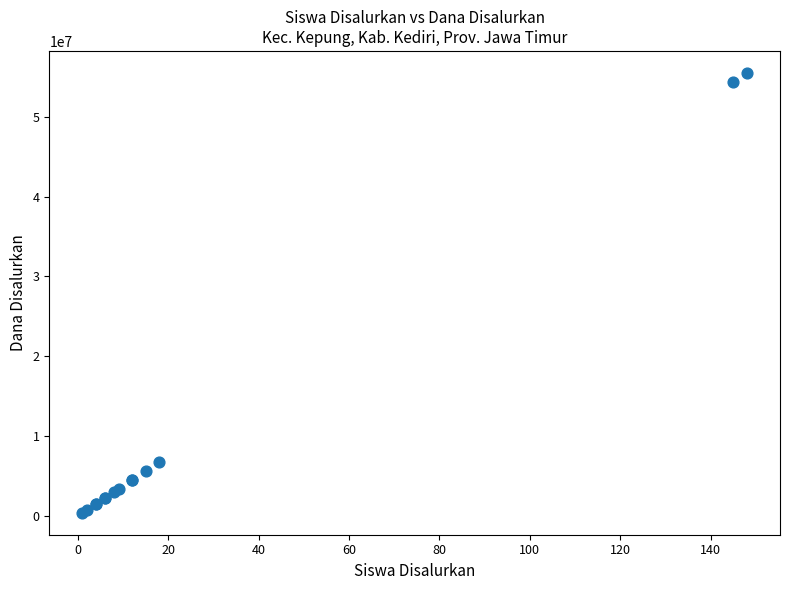

What Y value in the scatter plot is closest to 27937500?

6750000